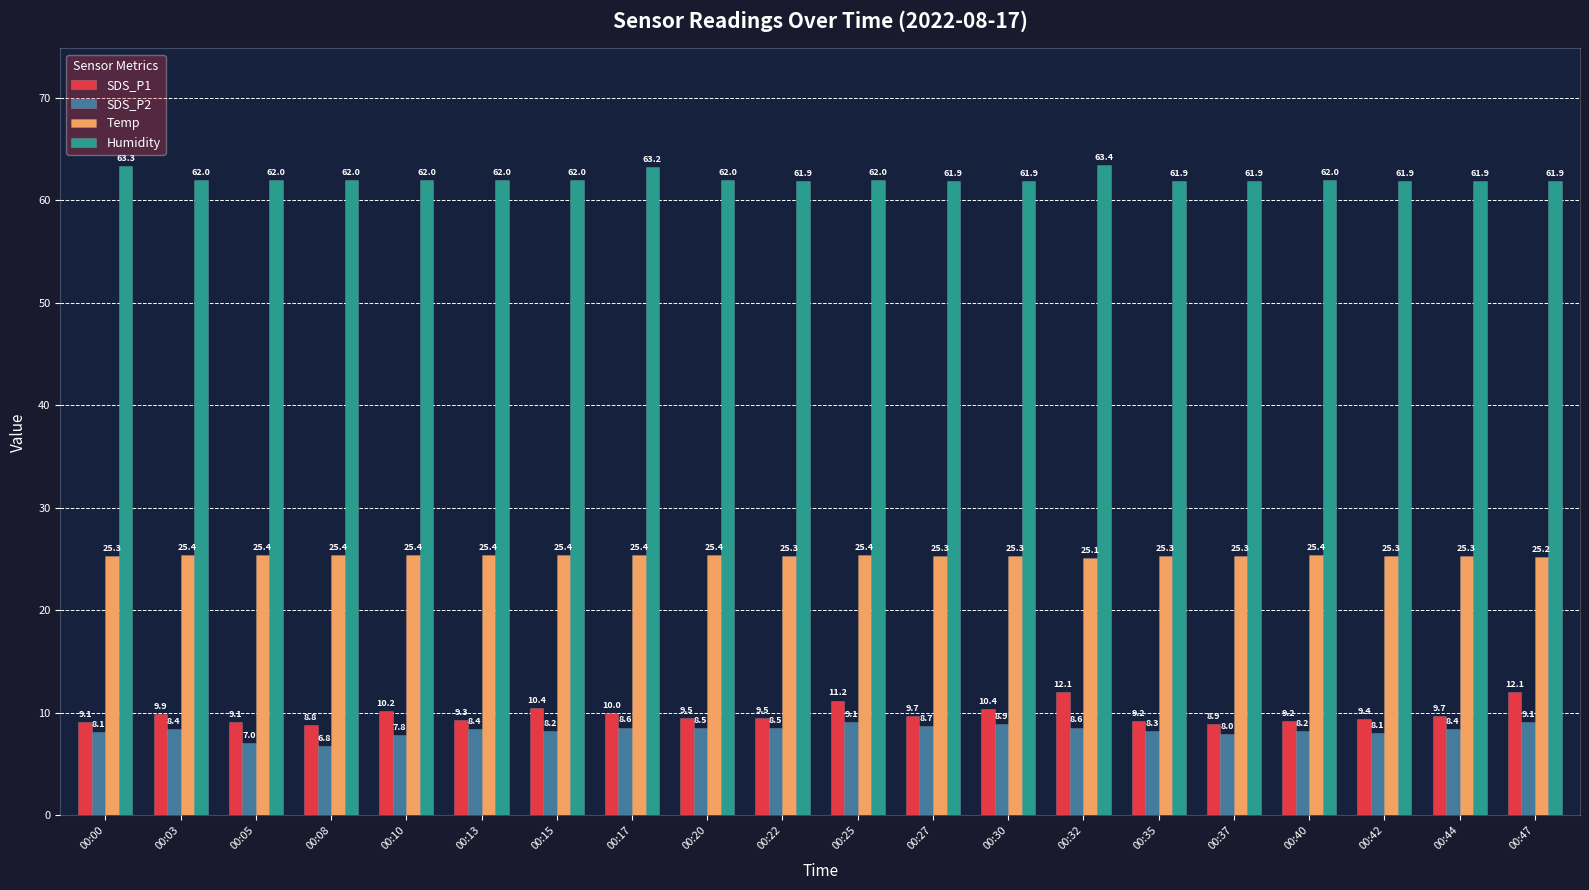

Which series has the largest total across all categories?

Humidity